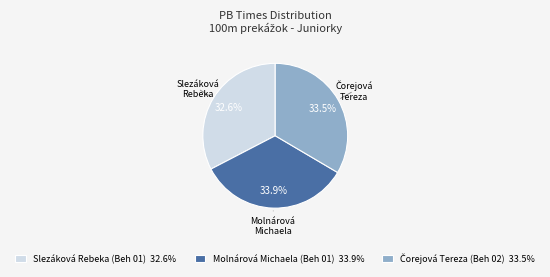

Is there a majority slice in this chart?

No